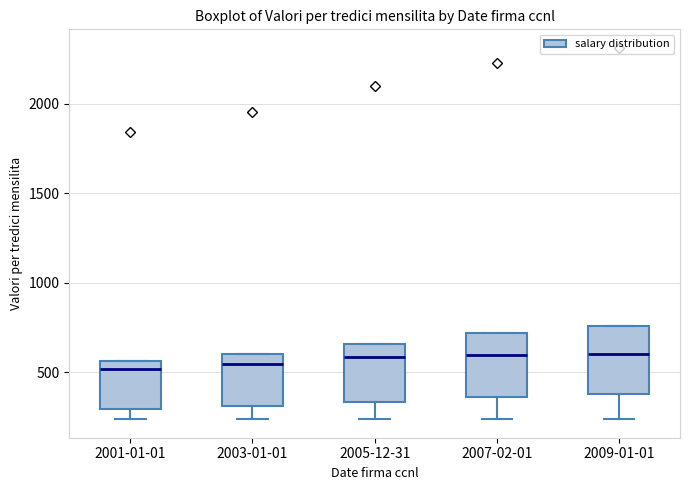

Reading left to right, transcribe this box plot: for each box, give where its median line is, the range the box spans, and where its two whiskers end, as read against the y-axis. The values are not printed on the chart, so give them approximately, as read against the axis.

2001-01-01: median 500, box 300 to 550, whiskers 250 to 550
2003-01-01: median 550, box 300 to 600, whiskers 250 to 600
2005-12-31: median 600, box 350 to 650, whiskers 250 to 650
2007-02-01: median 600, box 350 to 700, whiskers 250 to 700
2009-01-01: median 600, box 400 to 750, whiskers 250 to 750